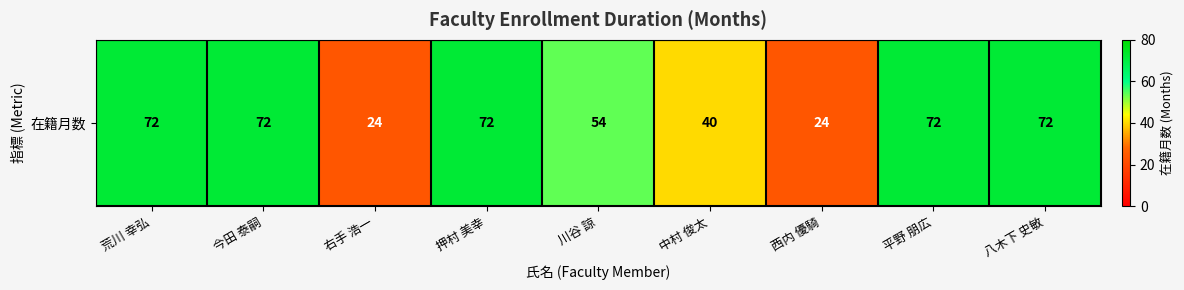

Reading right to left, extract all data points from this chart.

72	72	24	40	54	72	24	72	72